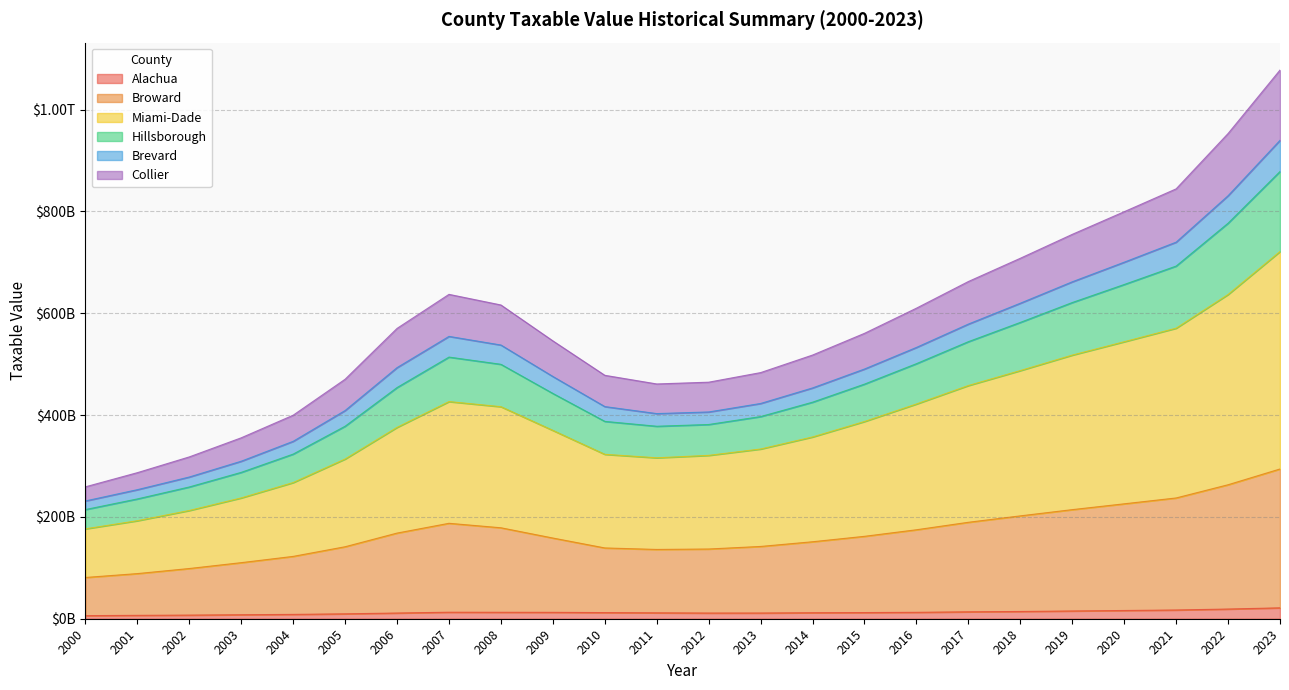

Does the chart display data point markers on the line(s)?

No